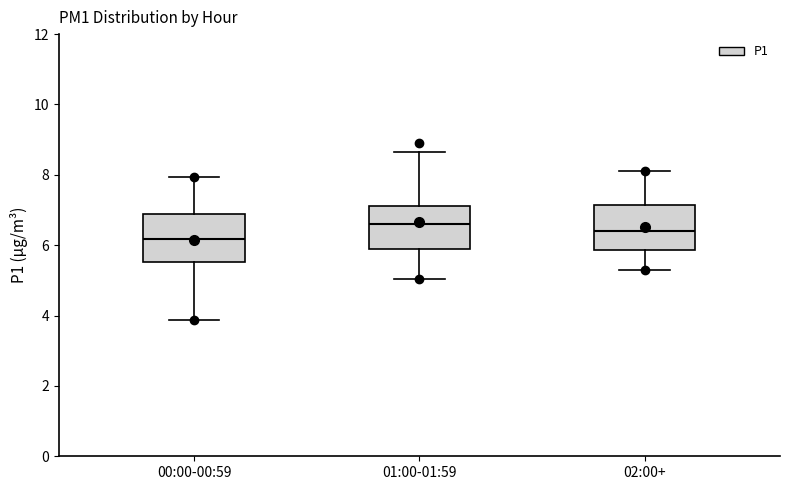

Where does the median line of the box for 02:00+ sit on the y-axis? The values are not printed on the chart, so give them approximately, as read against the axis.

6.4